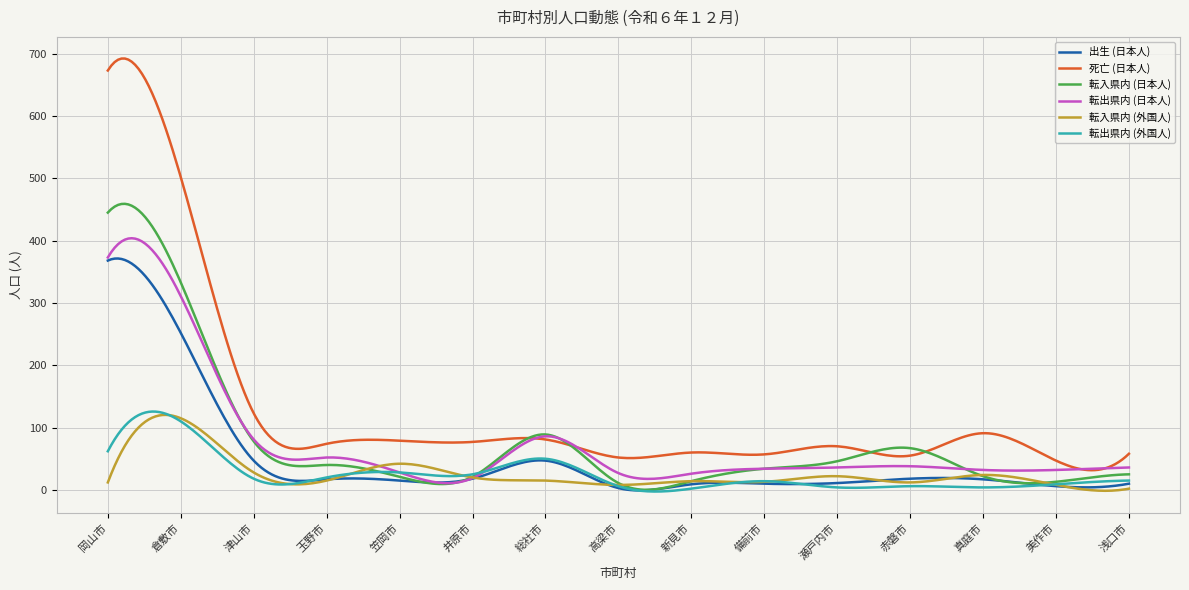

At how many categories does at least one series exceed 652?

12